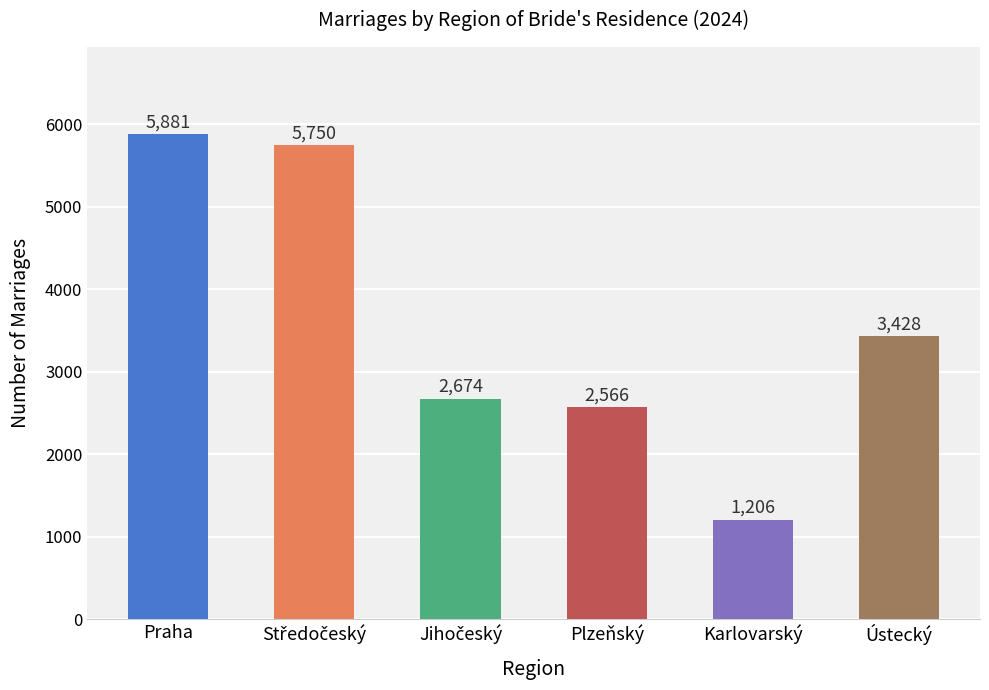

What is the average value?

3584